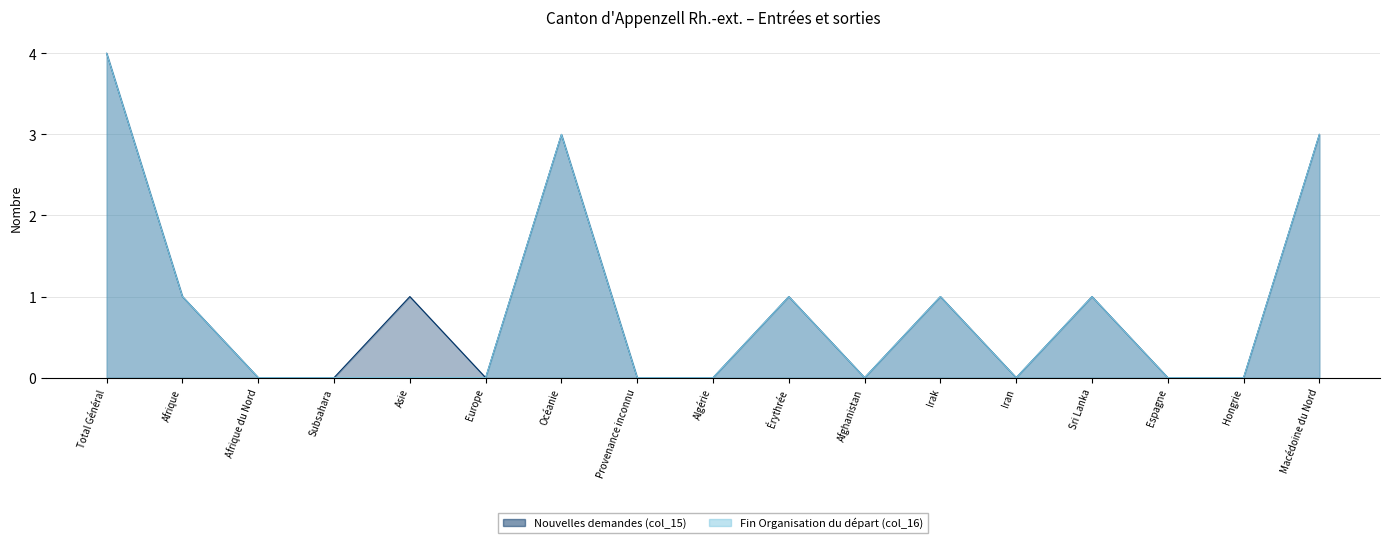

How many Fin Organisation du départ (col_16) values are between 0 and 1?

14